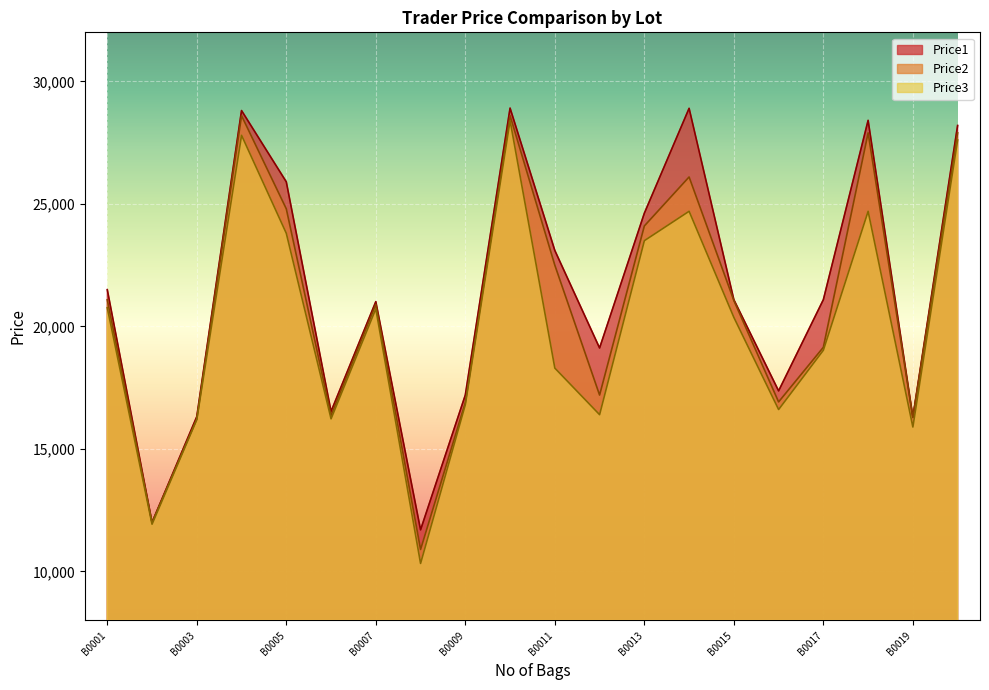

How many interior local peaks does the Price2 series have?

5